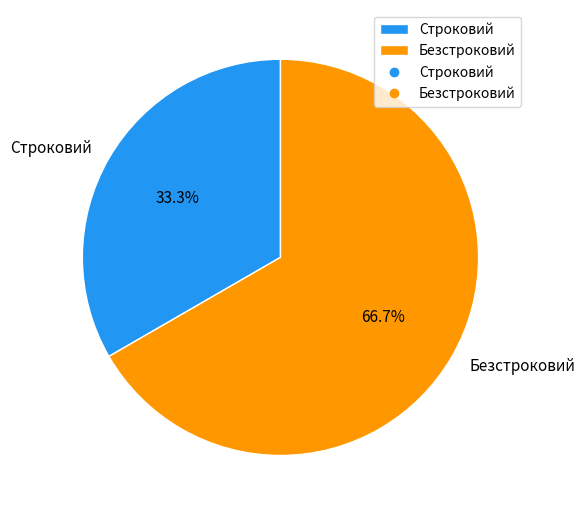

Which slice is the smallest?

Строковий